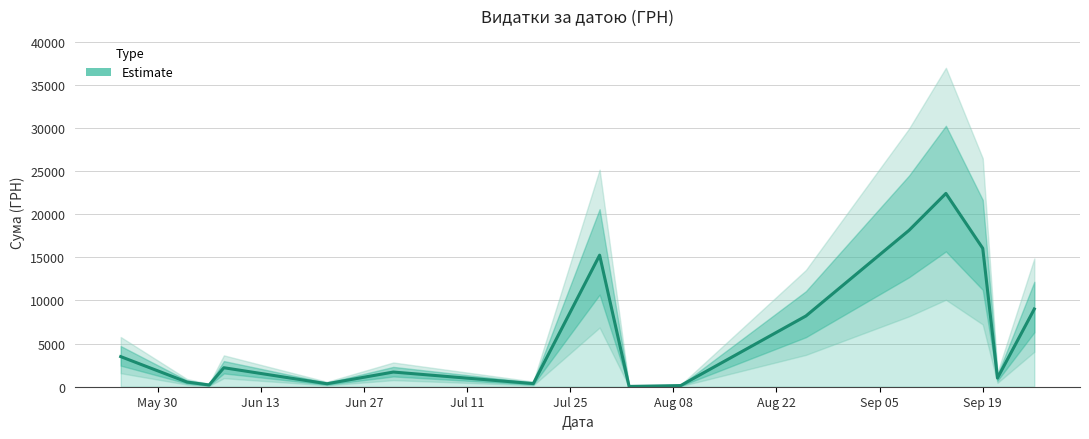

What is the greatest value displayed?

22400.7